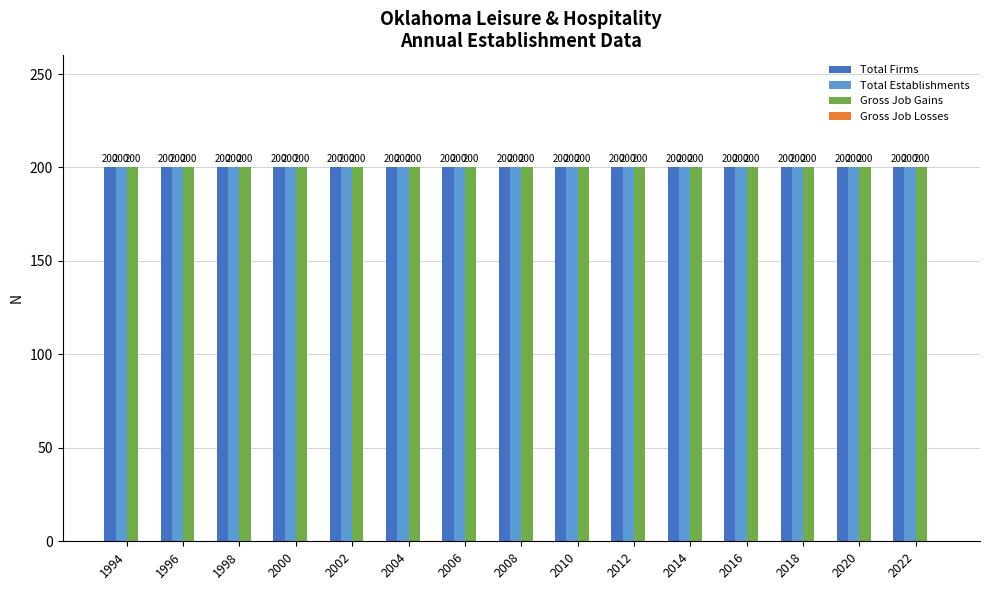

Which has a higher value, 2020 or 2010?

2020